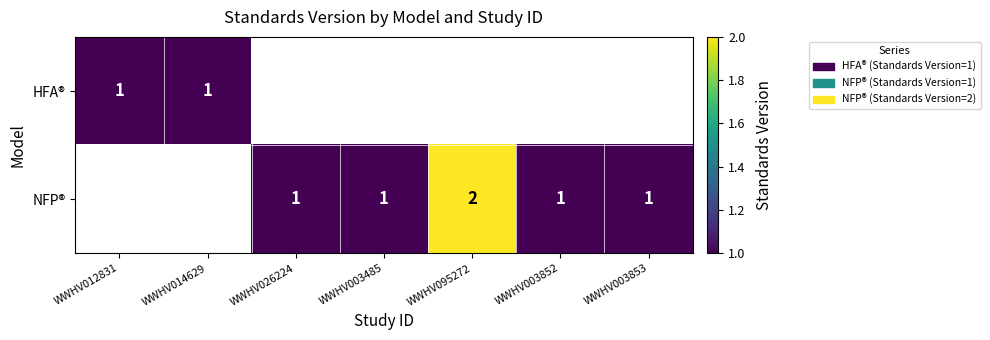

Is it true that NFP® equals 0 at WWHV003853?

False